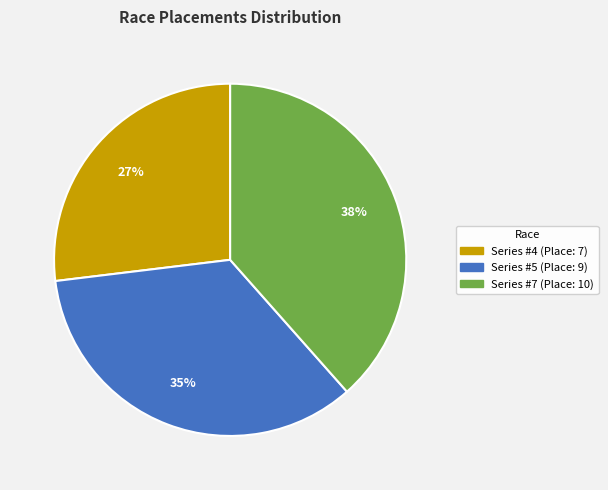

Does any single category account for the majority?

No